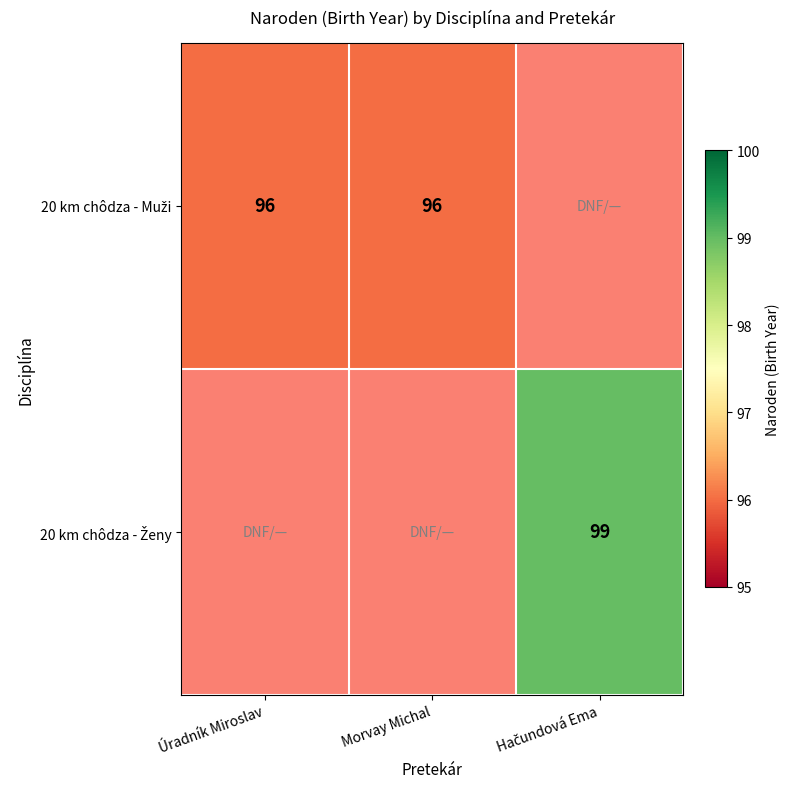

Is the value of 20 km chôdza - Muži at Morvay Michal greater than the value of 20 km chôdza - Ženy at Úradník Miroslav?

No